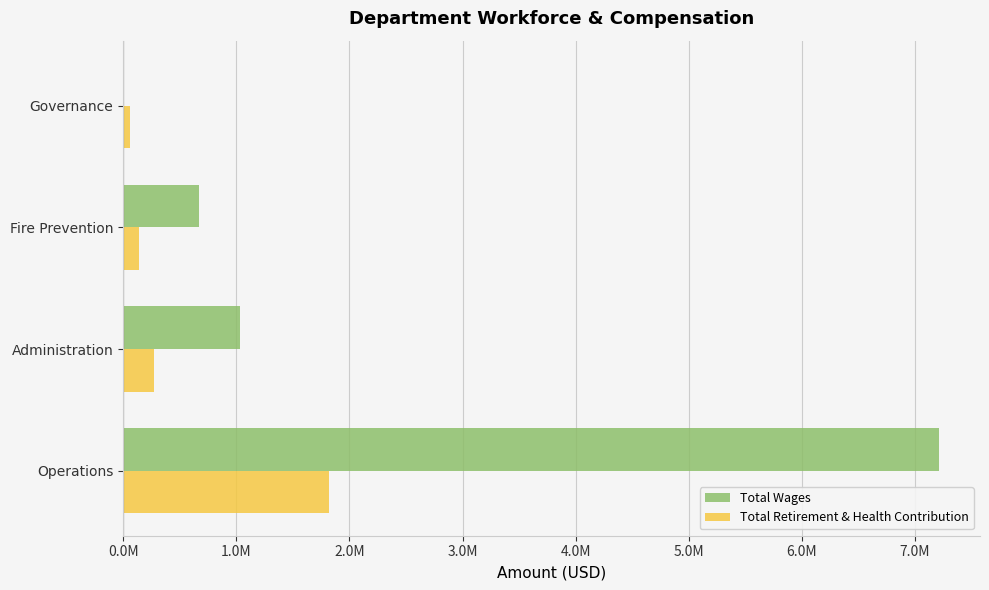

Does the chart contain any negative values?

No